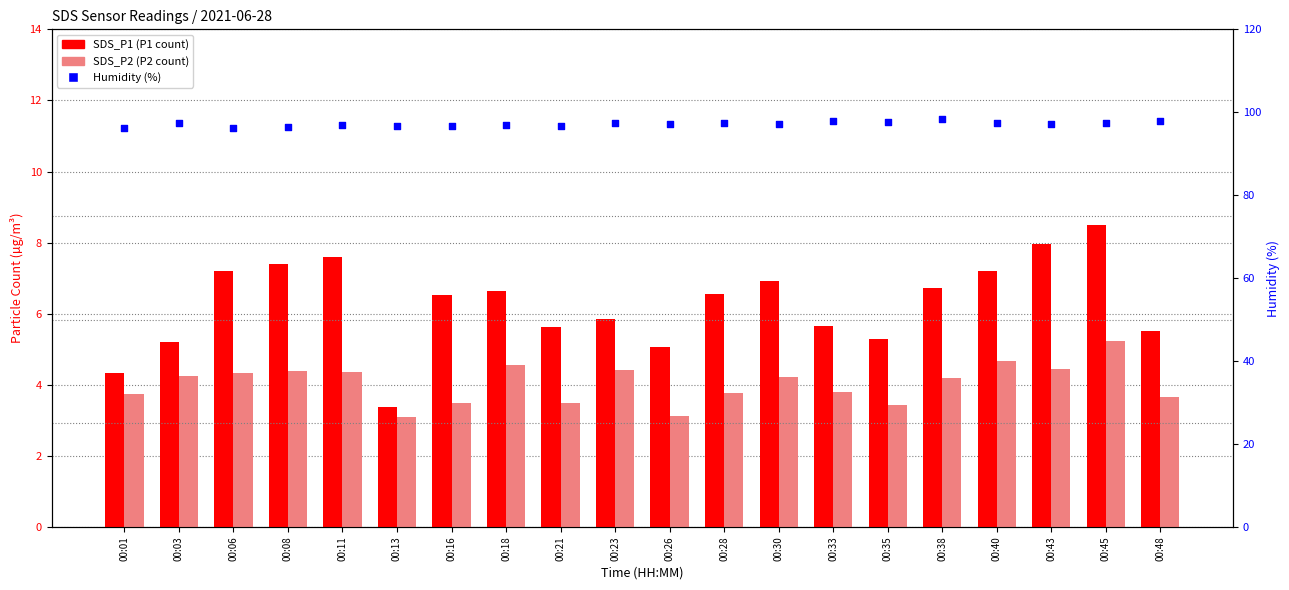

Which series has the largest Y range (max minus min)?

SDS_P1